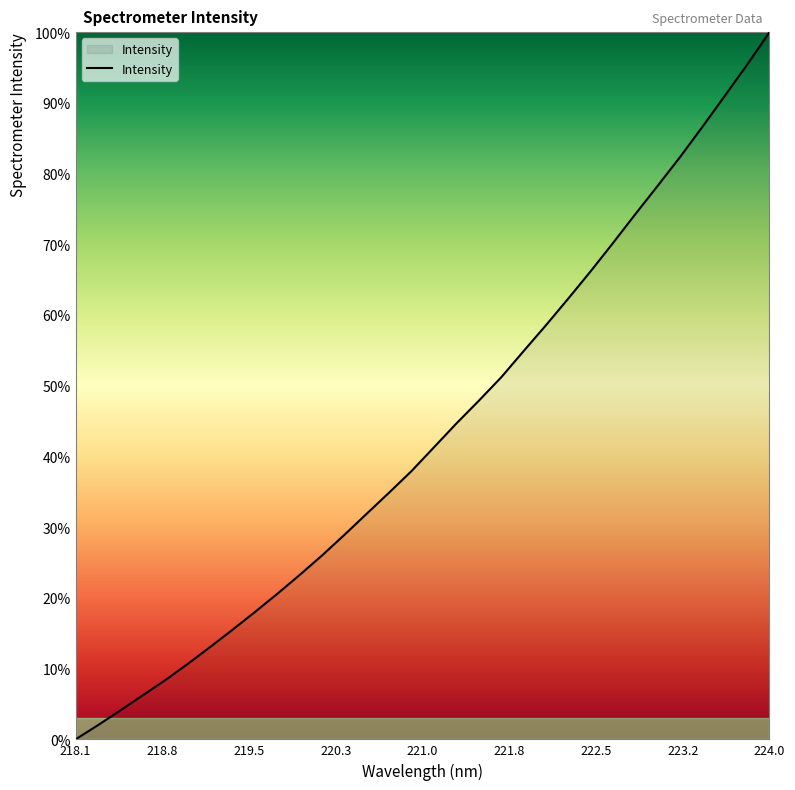

What is the maximum value shown in the chart?

100.0